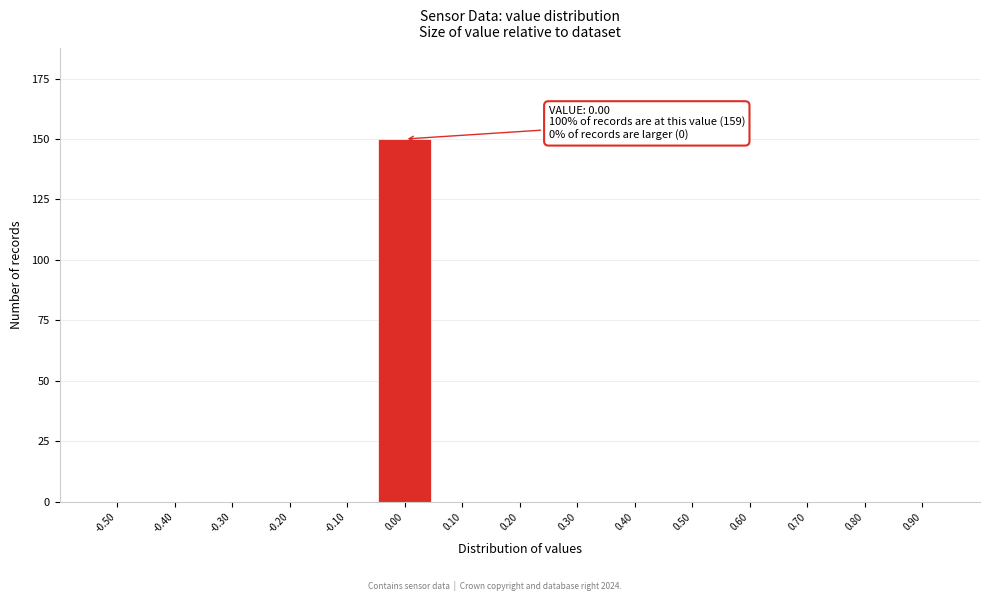

Reading right to left, transcribe all the data shown in this chart.

0.90=0	0.80=0	0.70=0	0.60=0	0.50=0	0.40=0	0.30=0	0.20=0	0.10=0	0.00=150	-0.10=0	-0.20=0	-0.30=0	-0.40=0	-0.50=0